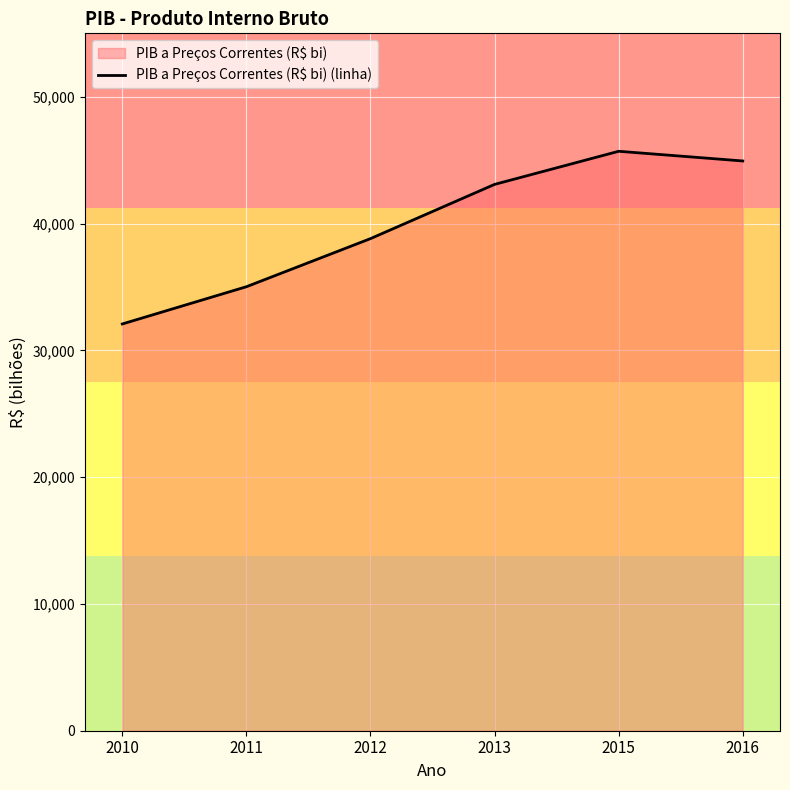

What is the ratio of the value at 2012 to the value at 2011?

1.1